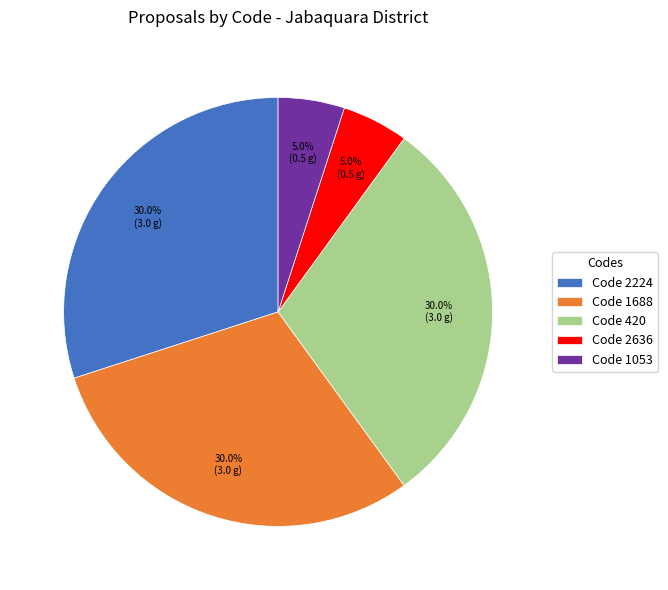

Does any single category account for the majority?

No